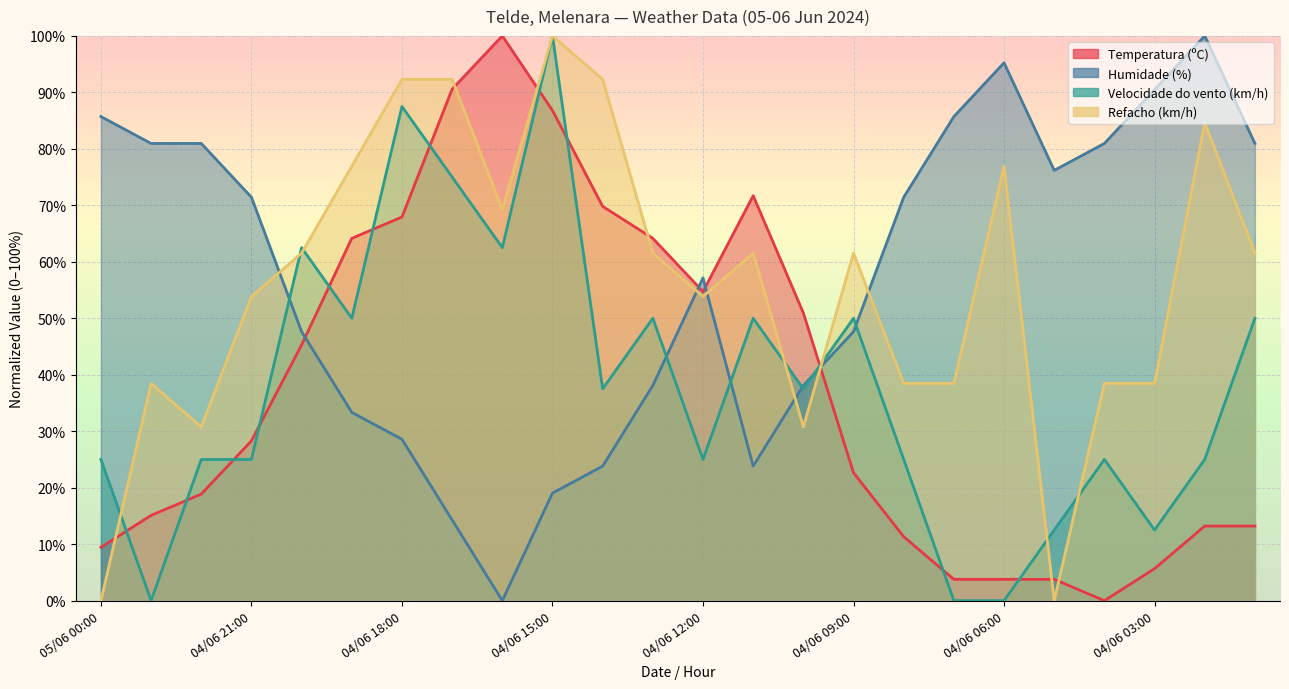

What position from the left is 04/06 16:00?

9